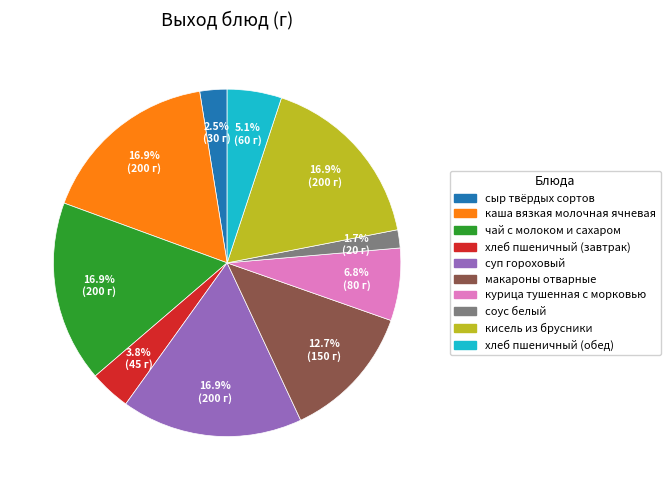

Approximately how many times larger is the value at курица тушенная с морковью compared to каша вязкая молочная ячневая?

0.4